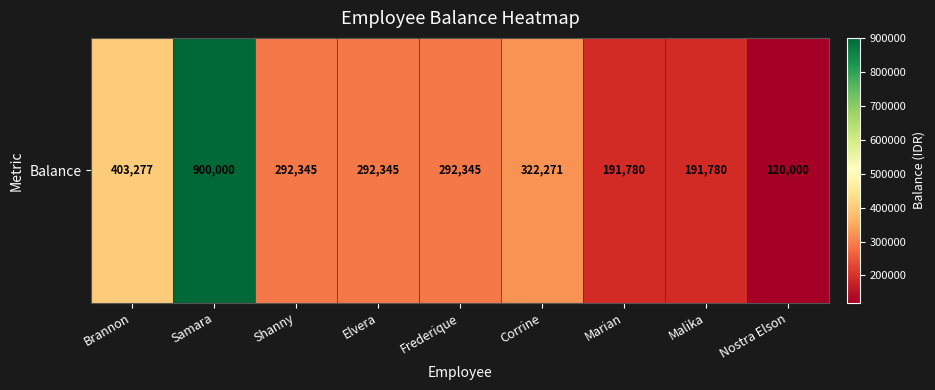

The value at Shanny is 292345. True or false?

True